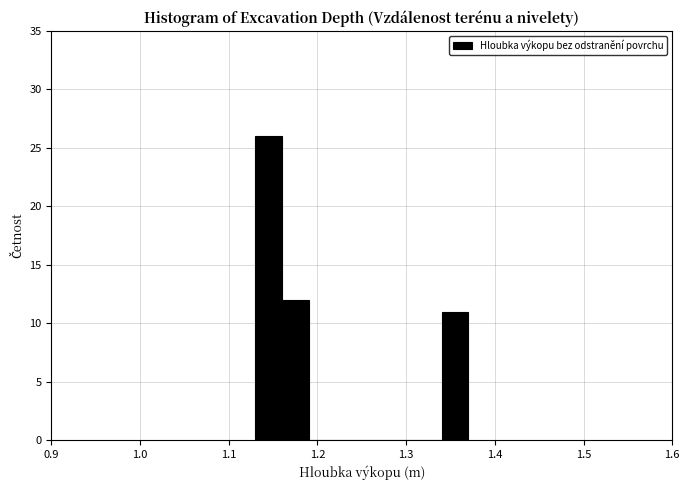

Read against the x-axis, roughly where is the centre of the tallest bar?

1.15